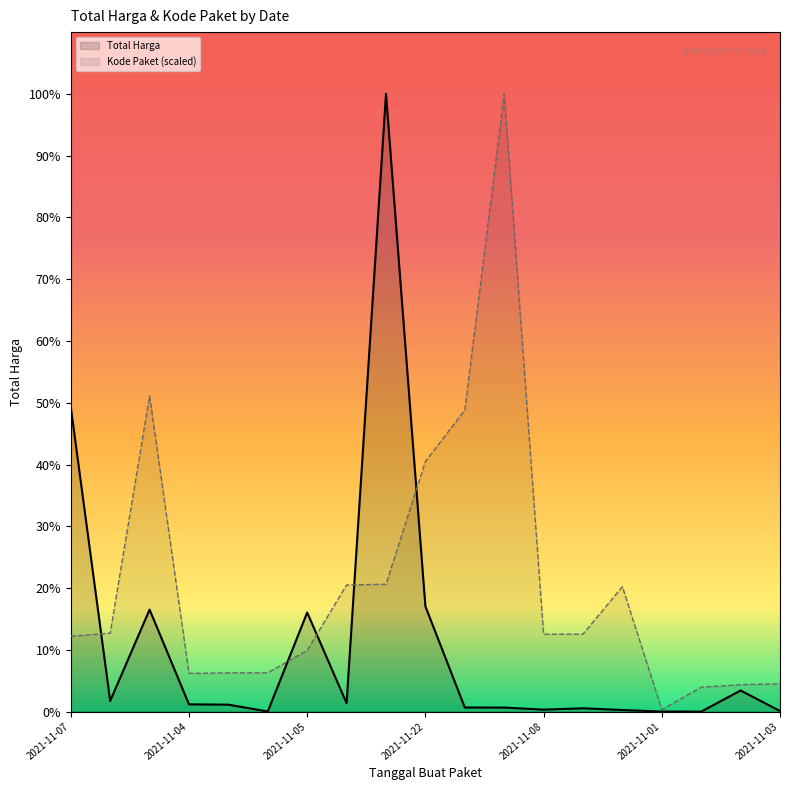

At which label is Kode Paket closest to 1450927490?

2021-11-24